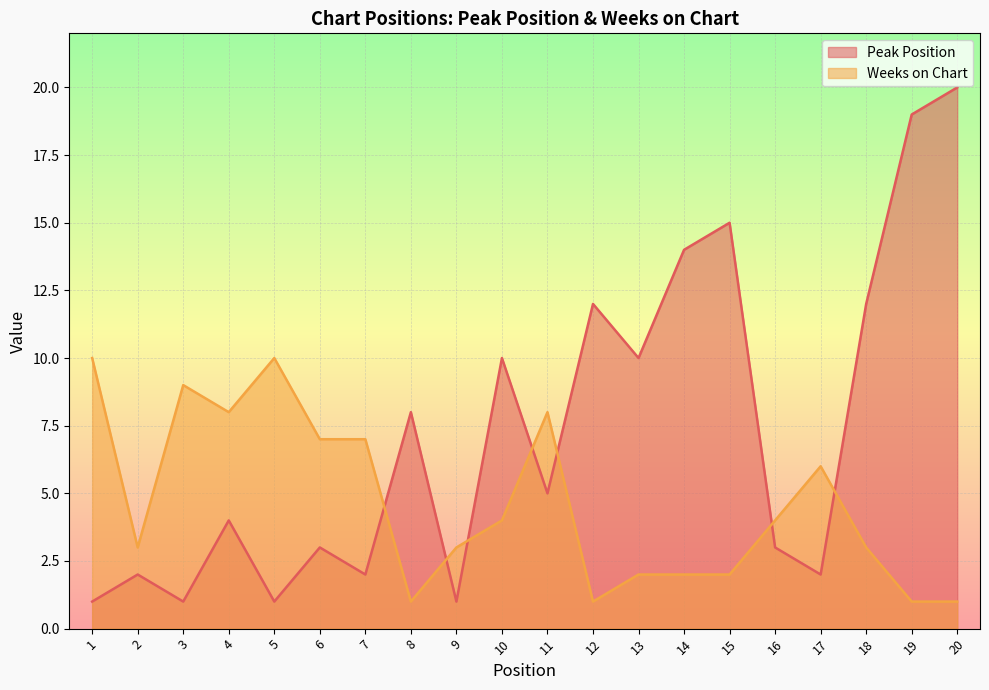

What is the difference between the Peak Position values at 6 and 13?

7